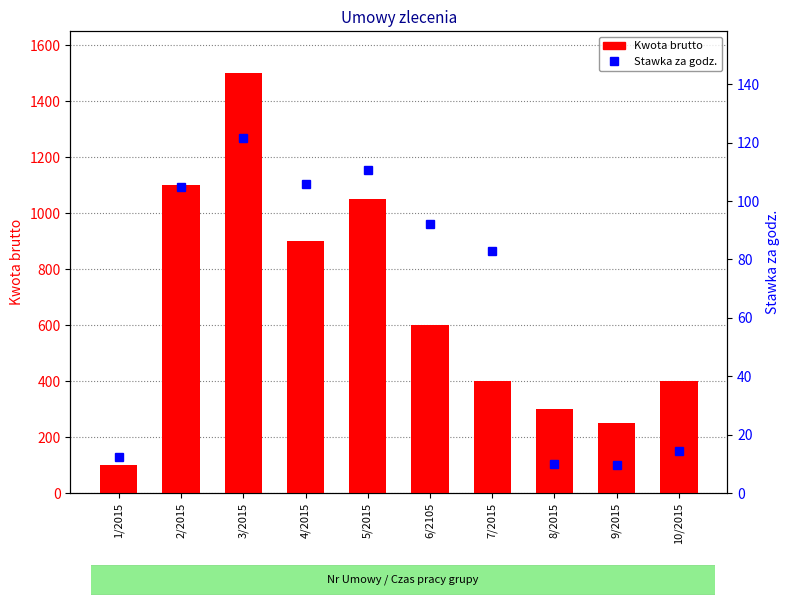

Rank the categories by Stawka za godz. value from lowest to highest.

9/2015, 8/2015, 1/2015, 10/2015, 7/2015, 6/2105, 2/2015, 4/2015, 5/2015, 3/2015